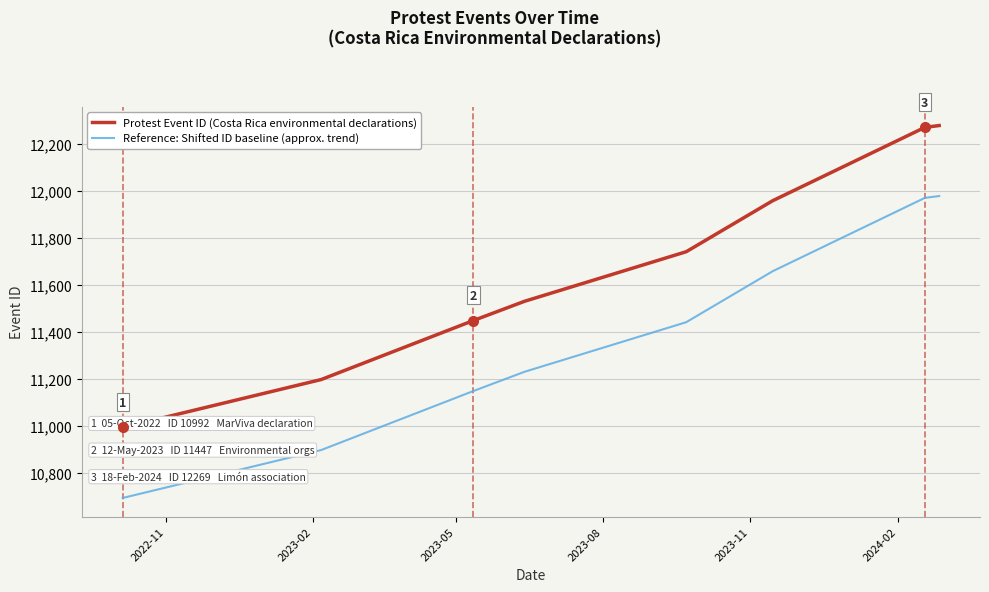

What is the lowest value of the Reference: Shifted ID baseline (approx. trend) series?

10692